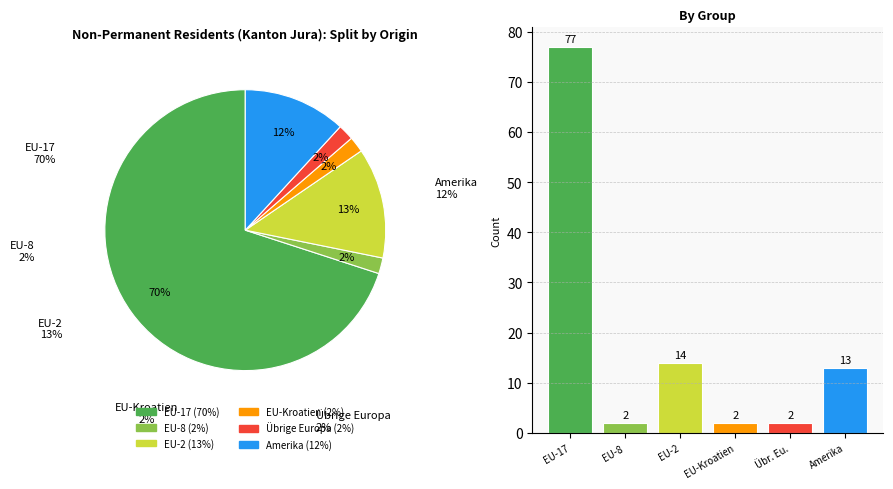

What percentage is the Übr. Eu. slice, to the nearest percent?

2%